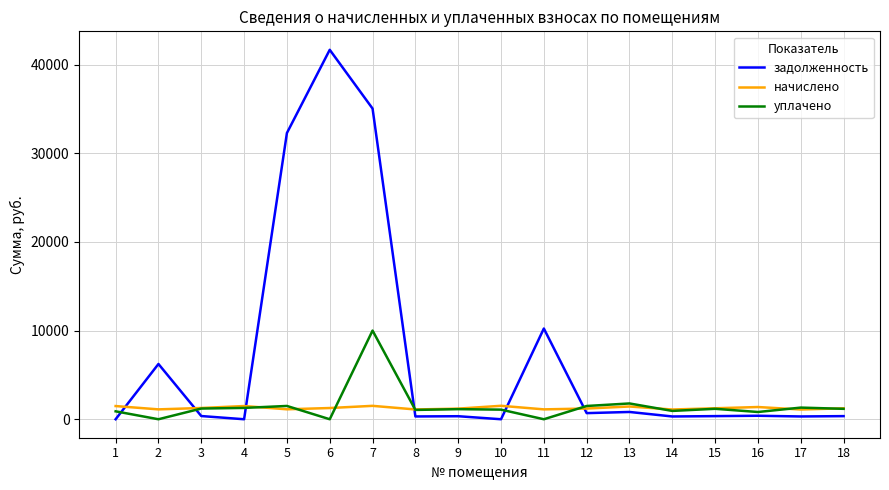

True or false: задолженность has a value of 32282.6 at 5.

True